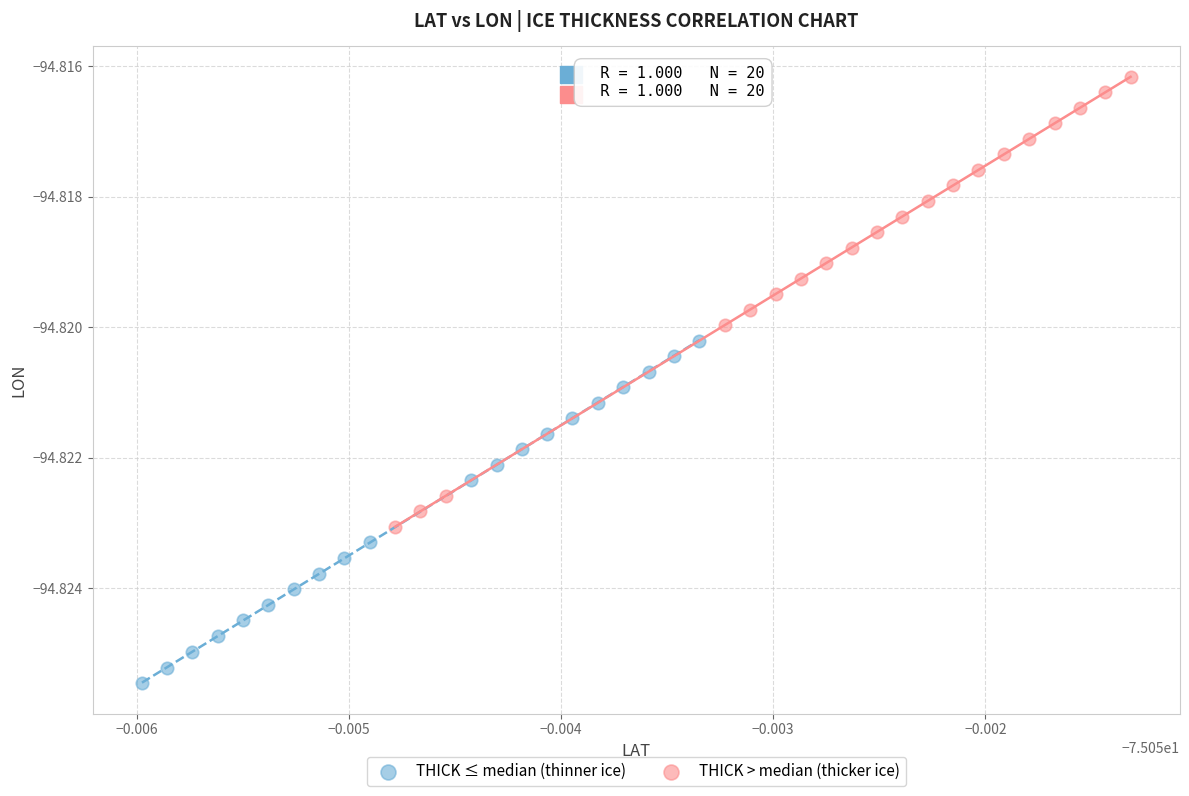

Which series reaches the maximum Y coordinate?

THICK > median (thicker ice)